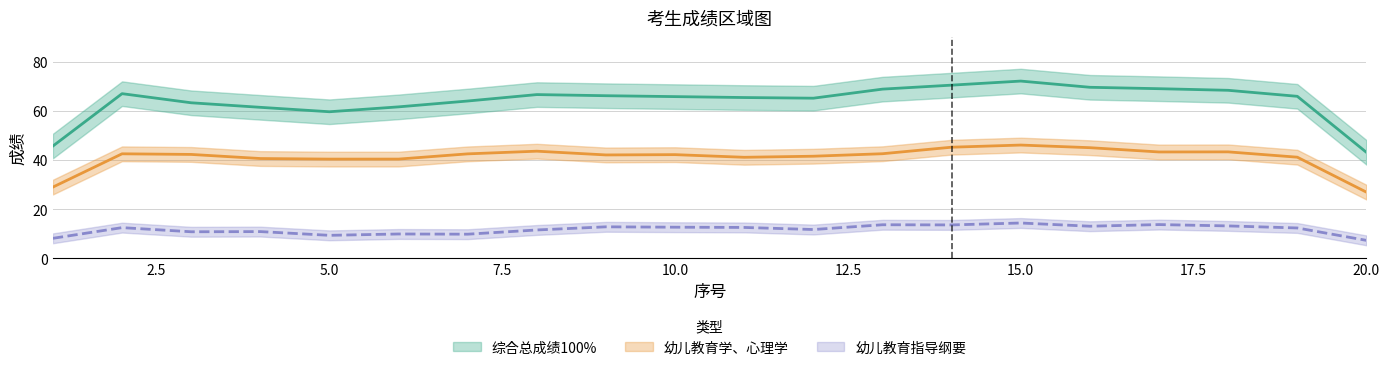

How many categories are shown in the chart?

20